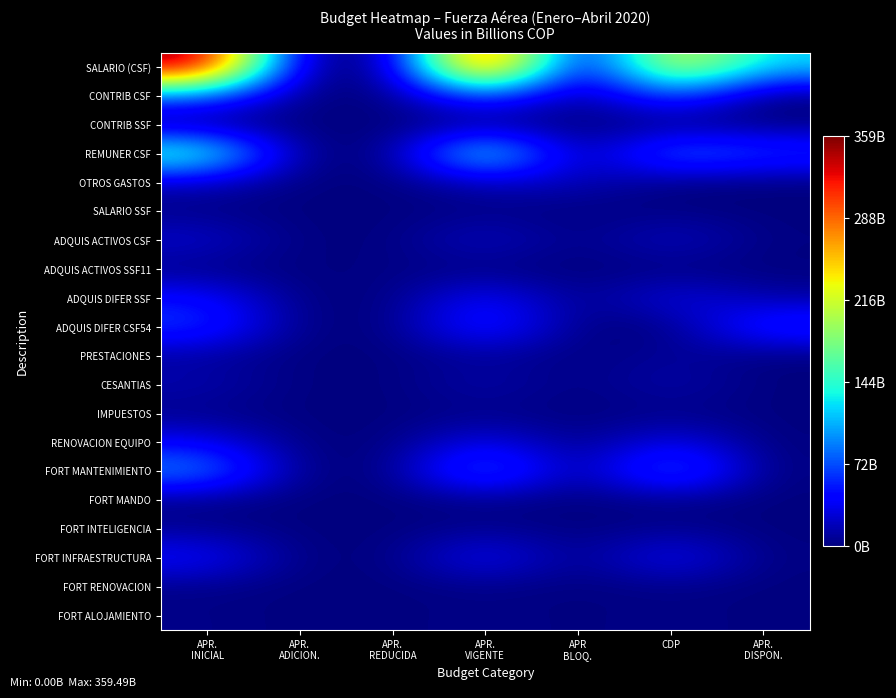

Reading right to left, transcribe all the data shown in this chart.

SALARIO (CSF): APR.
DISPON.=119.6	CDP=239.9	APR
BLOQ.=0.0	APR.
VIGENTE=359.5	APR.
REDUCIDA=0.0	APR.
ADICION.=0.0	APR.
INICIAL=359.5
CONTRIB CSF: APR.
DISPON.=0.0	CDP=80.9	APR
BLOQ.=0.0	APR.
VIGENTE=80.9	APR.
REDUCIDA=0.0	APR.
ADICION.=0.0	APR.
INICIAL=80.9
CONTRIB SSF: APR.
DISPON.=0.8	CDP=0.2	APR
BLOQ.=0.0	APR.
VIGENTE=0.9	APR.
REDUCIDA=0.0	APR.
ADICION.=0.0	APR.
INICIAL=0.9
REMUNER CSF: APR.
DISPON.=68.2	CDP=95.2	APR
BLOQ.=0.0	APR.
VIGENTE=163.4	APR.
REDUCIDA=0.0	APR.
ADICION.=0.0	APR.
INICIAL=163.4
OTROS GASTOS: APR.
DISPON.=0.0	CDP=0.0	APR
BLOQ.=20.0	APR.
VIGENTE=20.0	APR.
REDUCIDA=0.0	APR.
ADICION.=0.0	APR.
INICIAL=20.0
SALARIO SSF: APR.
DISPON.=0.1	CDP=2.0	APR
BLOQ.=0.0	APR.
VIGENTE=2.1	APR.
REDUCIDA=0.0	APR.
ADICION.=0.0	APR.
INICIAL=2.1
ADQUIS ACTIVOS CSF: APR.
DISPON.=1.1	CDP=26.3	APR
BLOQ.=0.0	APR.
VIGENTE=27.4	APR.
REDUCIDA=0.0	APR.
ADICION.=0.0	APR.
INICIAL=27.4
ADQUIS ACTIVOS SSF11: APR.
DISPON.=0.0	CDP=0.0	APR
BLOQ.=0.0	APR.
VIGENTE=0.0	APR.
REDUCIDA=2.5	APR.
ADICION.=0.0	APR.
INICIAL=2.5
ADQUIS DIFER SSF: APR.
DISPON.=11.6	CDP=36.9	APR
BLOQ.=0.0	APR.
VIGENTE=48.5	APR.
REDUCIDA=0.0	APR.
ADICION.=0.0	APR.
INICIAL=48.5
ADQUIS DIFER CSF54: APR.
DISPON.=65.8	CDP=0.0	APR
BLOQ.=0.0	APR.
VIGENTE=65.8	APR.
REDUCIDA=0.0	APR.
ADICION.=0.0	APR.
INICIAL=65.8
PRESTACIONES: APR.
DISPON.=0.0	CDP=10.1	APR
BLOQ.=0.0	APR.
VIGENTE=10.1	APR.
REDUCIDA=0.0	APR.
ADICION.=0.0	APR.
INICIAL=10.1
CESANTIAS: APR.
DISPON.=0.0	CDP=16.3	APR
BLOQ.=0.0	APR.
VIGENTE=16.3	APR.
REDUCIDA=0.0	APR.
ADICION.=0.0	APR.
INICIAL=16.3
IMPUESTOS: APR.
DISPON.=0.3	CDP=3.1	APR
BLOQ.=0.0	APR.
VIGENTE=3.4	APR.
REDUCIDA=0.0	APR.
ADICION.=0.0	APR.
INICIAL=3.4
RENOVACION EQUIPO: APR.
DISPON.=0.0	CDP=39.8	APR
BLOQ.=0.0	APR.
VIGENTE=39.8	APR.
REDUCIDA=0.0	APR.
ADICION.=0.0	APR.
INICIAL=39.8
FORT MANTENIMIENTO: APR.
DISPON.=0.0	CDP=97.8	APR
BLOQ.=0.0	APR.
VIGENTE=97.8	APR.
REDUCIDA=0.0	APR.
ADICION.=0.0	APR.
INICIAL=97.8
FORT MANDO: APR.
DISPON.=0.0	CDP=3.0	APR
BLOQ.=0.0	APR.
VIGENTE=3.0	APR.
REDUCIDA=0.0	APR.
ADICION.=0.0	APR.
INICIAL=3.0
FORT INTELIGENCIA: APR.
DISPON.=0.0	CDP=6.9	APR
BLOQ.=0.0	APR.
VIGENTE=6.9	APR.
REDUCIDA=0.0	APR.
ADICION.=0.0	APR.
INICIAL=6.9
FORT INFRAESTRUCTURA: APR.
DISPON.=0.8	CDP=45.7	APR
BLOQ.=0.0	APR.
VIGENTE=46.5	APR.
REDUCIDA=0.0	APR.
ADICION.=0.0	APR.
INICIAL=46.5
FORT RENOVACION: APR.
DISPON.=0.0	CDP=3.1	APR
BLOQ.=0.0	APR.
VIGENTE=3.1	APR.
REDUCIDA=0.0	APR.
ADICION.=0.0	APR.
INICIAL=3.1
FORT ALOJAMIENTO: APR.
DISPON.=0.0	CDP=3.5	APR
BLOQ.=0.0	APR.
VIGENTE=3.5	APR.
REDUCIDA=0.0	APR.
ADICION.=0.0	APR.
INICIAL=3.5